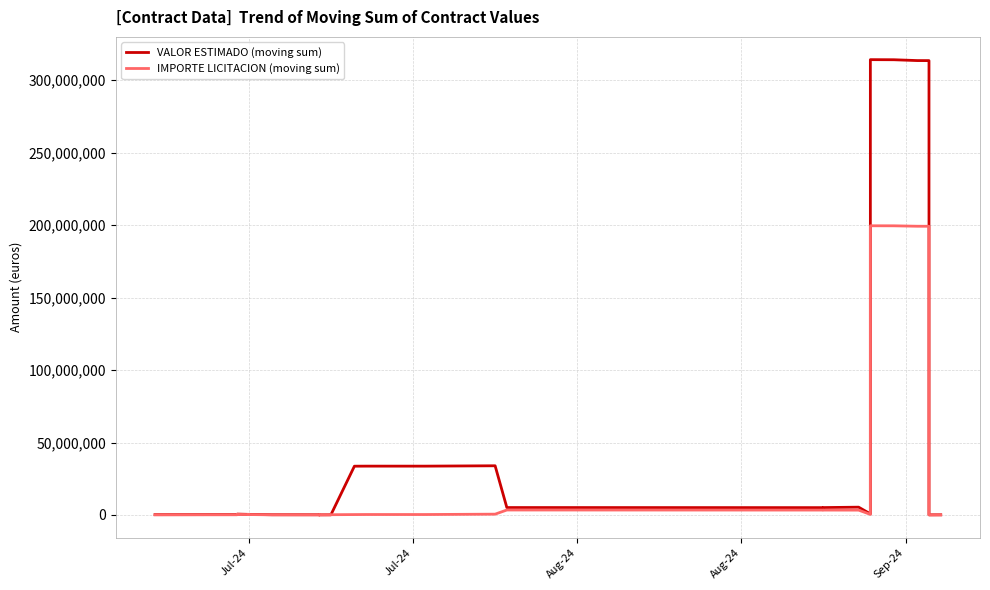

True or false: VALOR ESTIMADO (moving sum) has more than 1 interior local peaks.

True